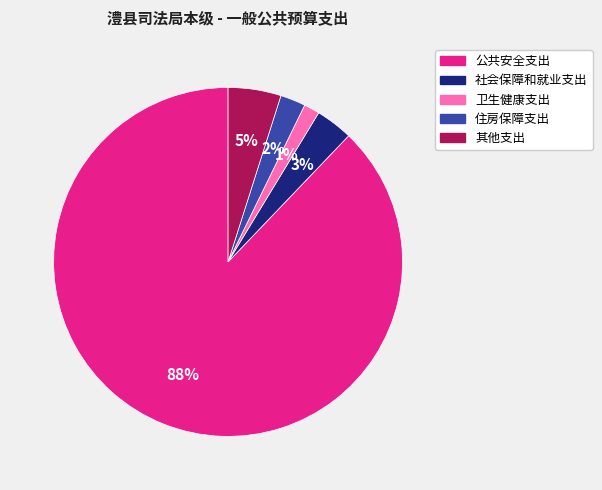

Combined, do 社会保障和就业支出 and 卫生健康支出 account for over 50%?

No